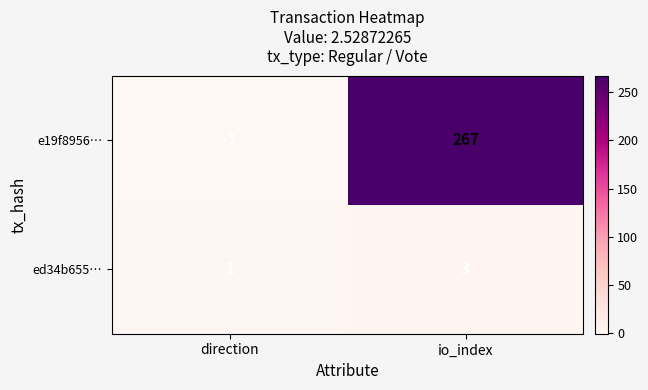

Reading left to right, list all the values displayed in this chart.

e19f8956…: direction=-1	io_index=267
ed34b655…: direction=1	io_index=3